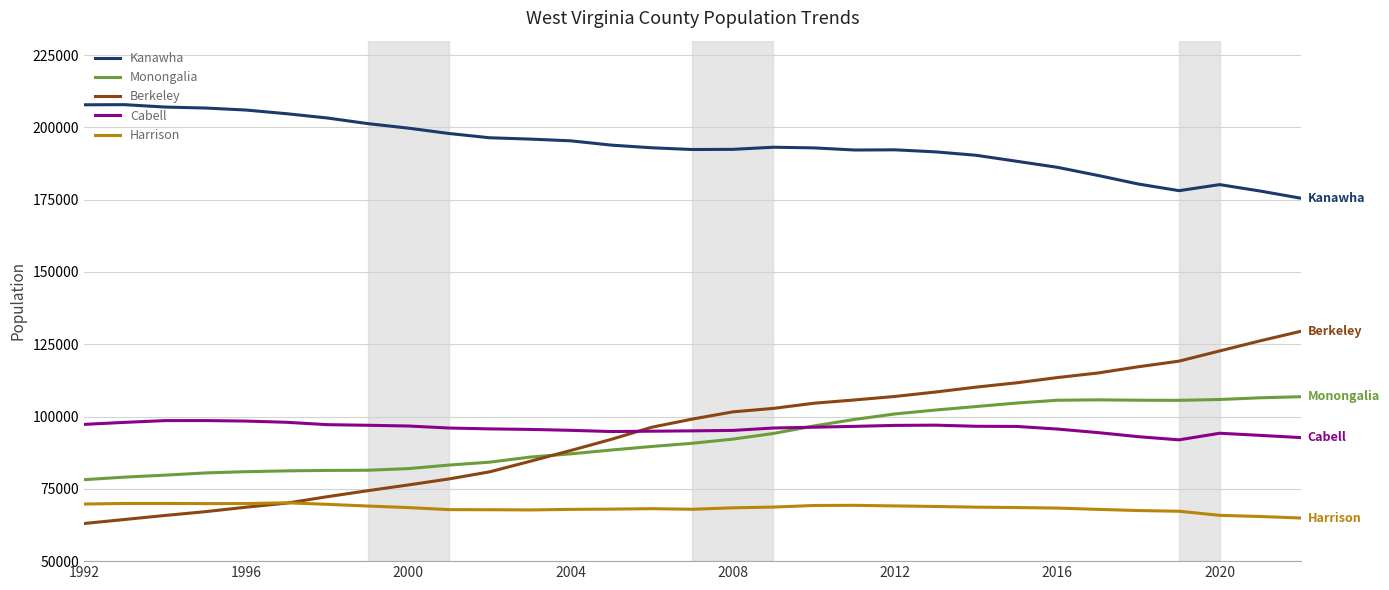

What is the greatest value displayed?

207867